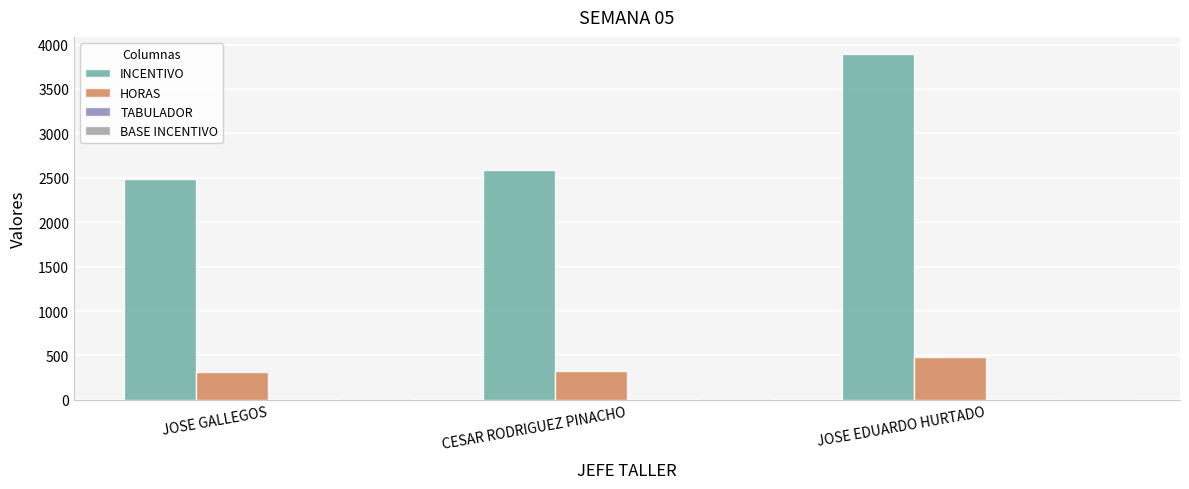

Where is HORAS nearest to the value 398?

CESAR RODRIGUEZ PINACHO